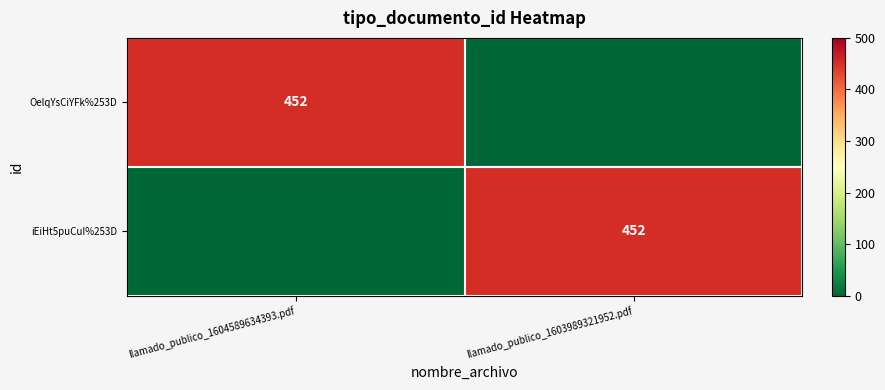

Count the number of categories in the chart.

2